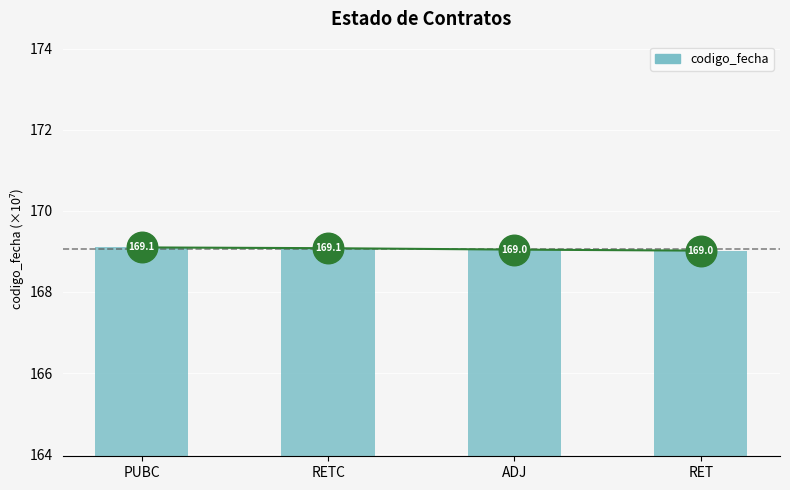

What is the difference between the maximum and minimum values?

0.1